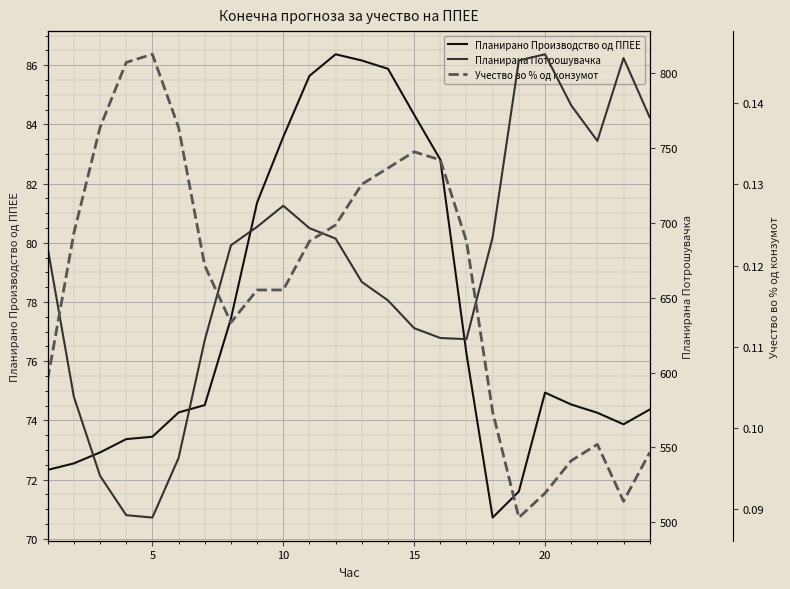

What is the difference between the maximum and minimum values in the Планирана Потрошувачка series?

309.7